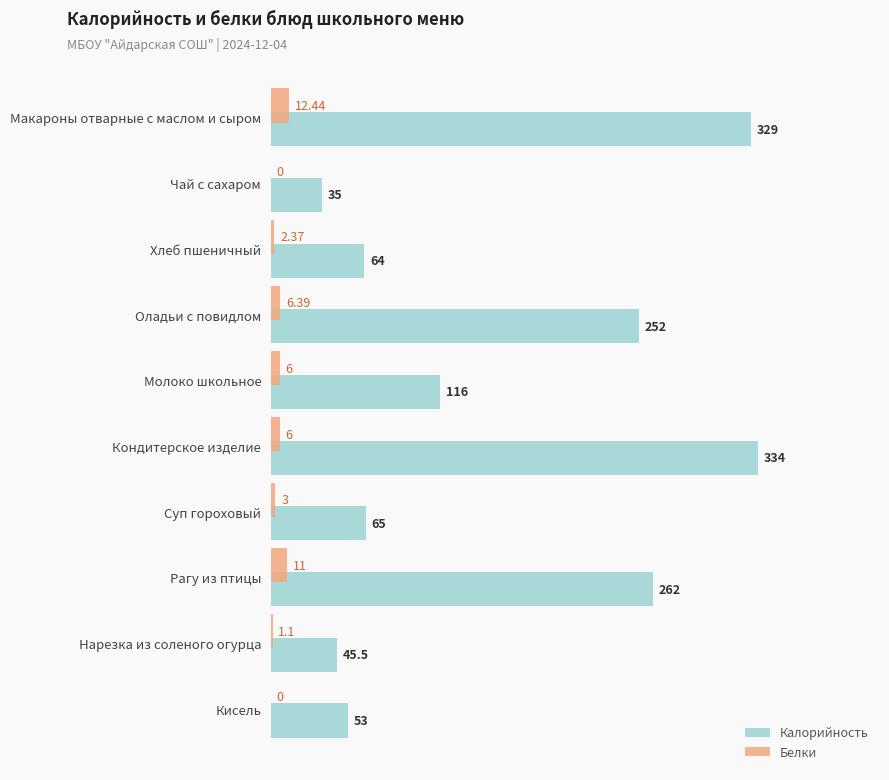

What is the sum of the Калорийность values at Чай с сахаром and Хлеб пшеничный?

99.0